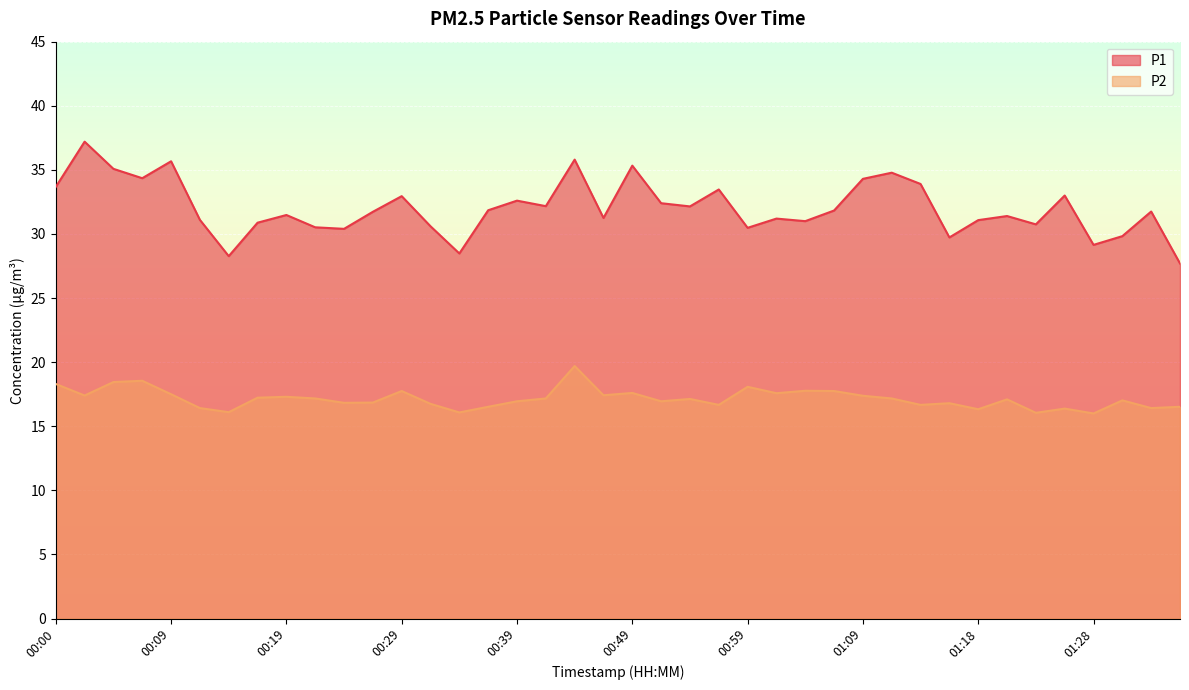

Does the chart display data point markers on the line(s)?

No